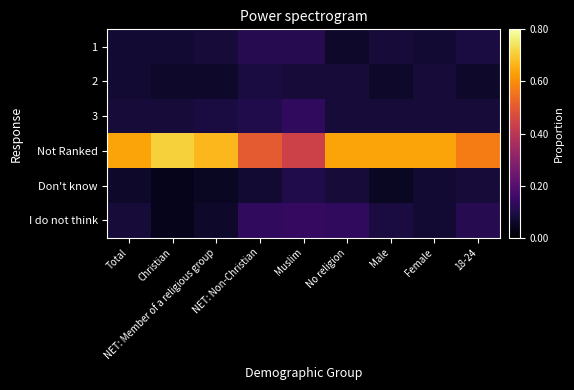

Rank the series at 18-24 from highest to lowest value.

Not Ranked, I do not think, 1, 3, Don't know, 2